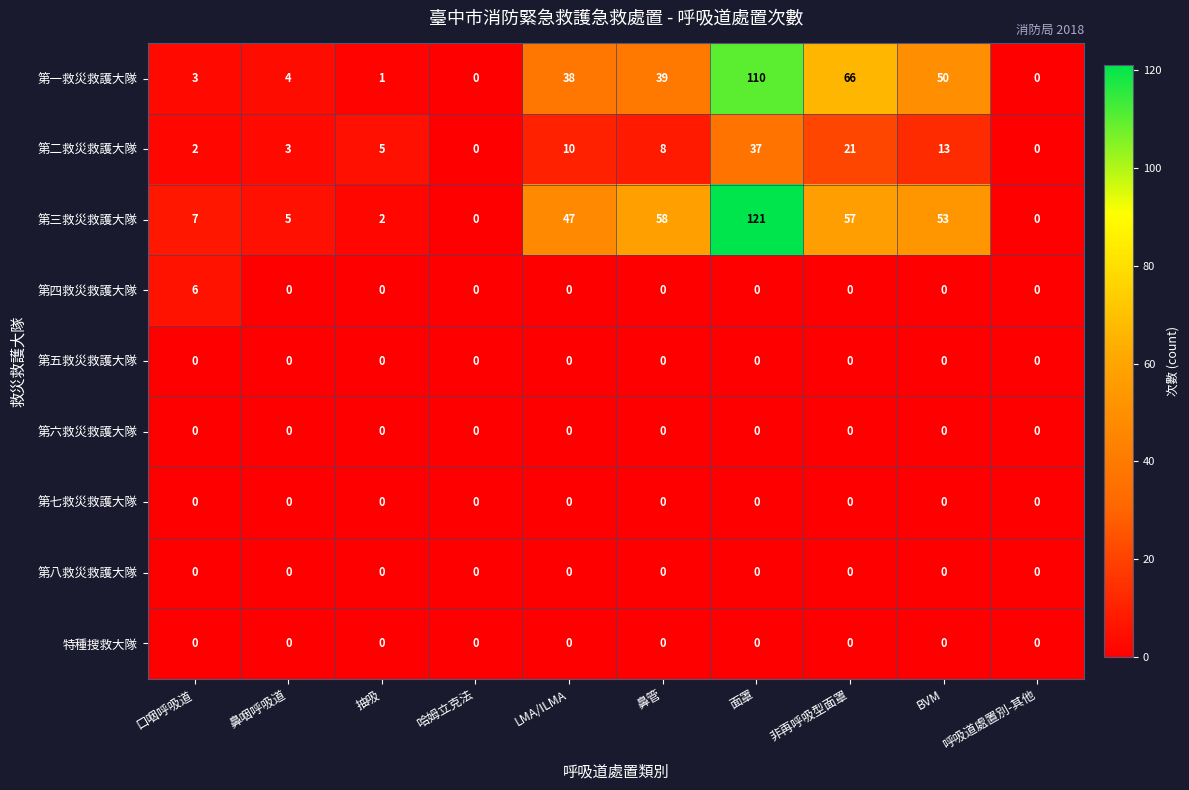

What is the difference between the 第一救災救護大隊 values at 非再呼吸型面罩 and BVM?

16